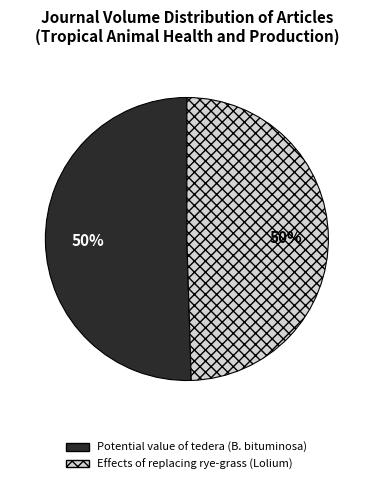

Approximately how many times larger is the value at Effects of replacing rye-grass (Lolium) compared to Potential value of tedera (B. bituminosa)?

1.0